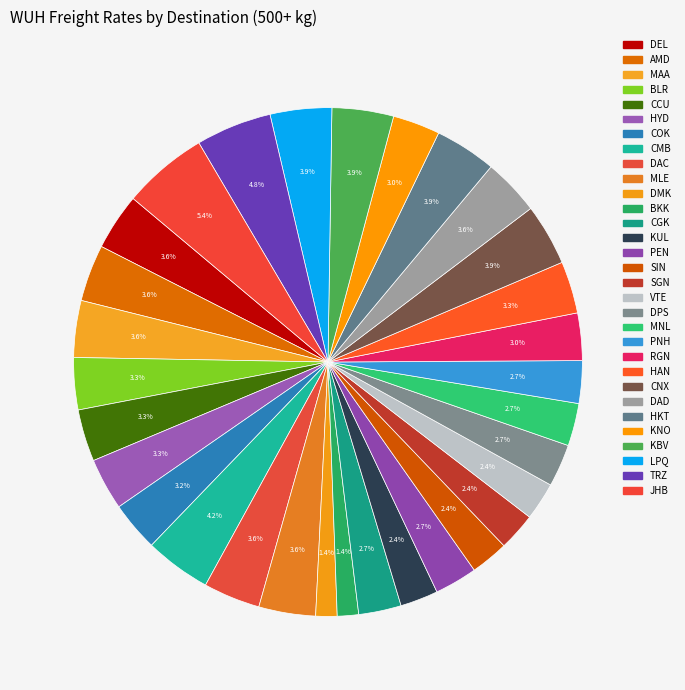

What percentage is the DAC slice, to the nearest percent?

4%